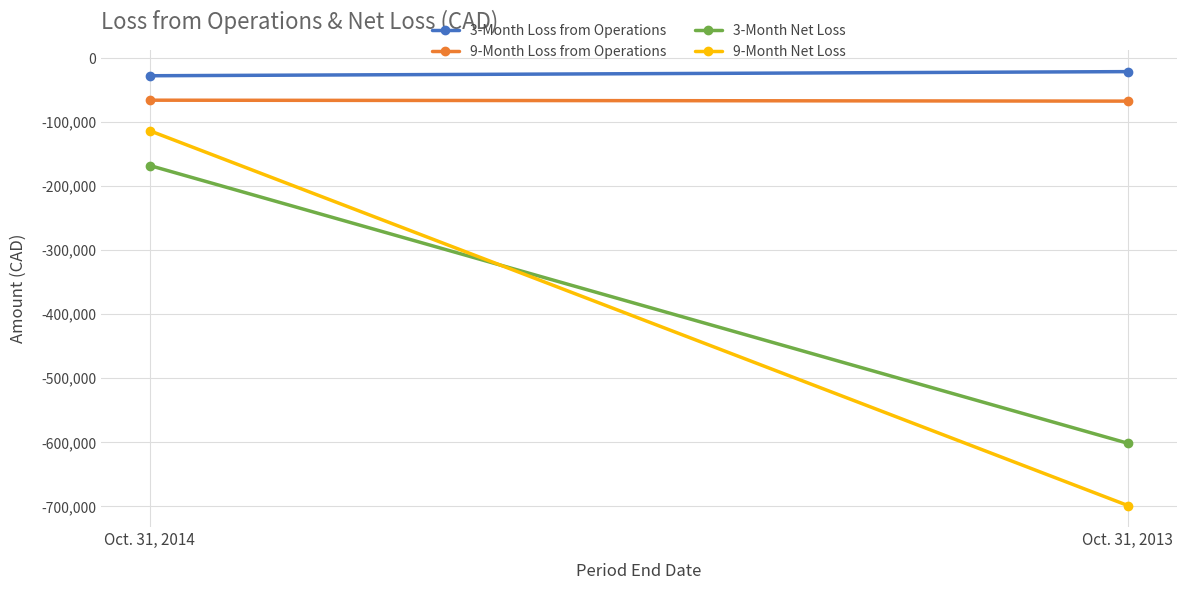

What is the lowest value of the 3-Month Loss from Operations series?

-27523